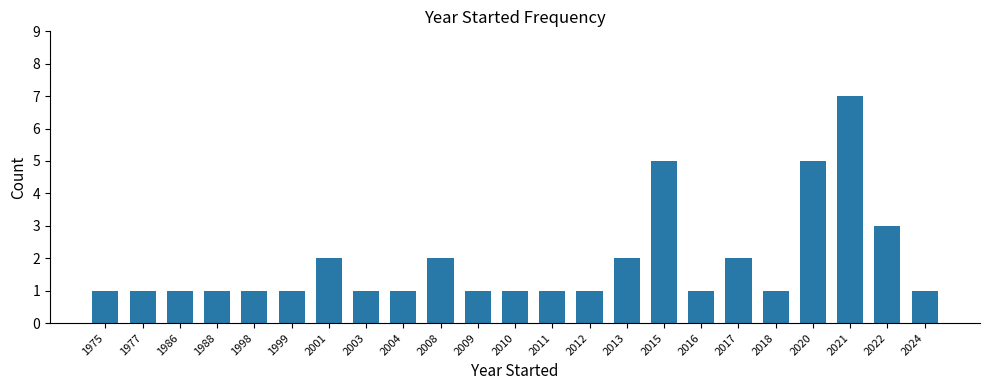

Reading left to right, list all the values displayed in this chart.

1	1	1	1	1	1	2	1	1	2	1	1	1	1	2	5	1	2	1	5	7	3	1